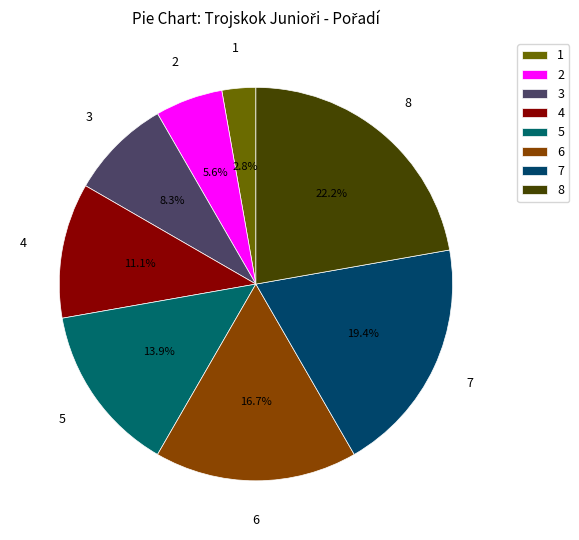

Does any single category account for the majority?

No